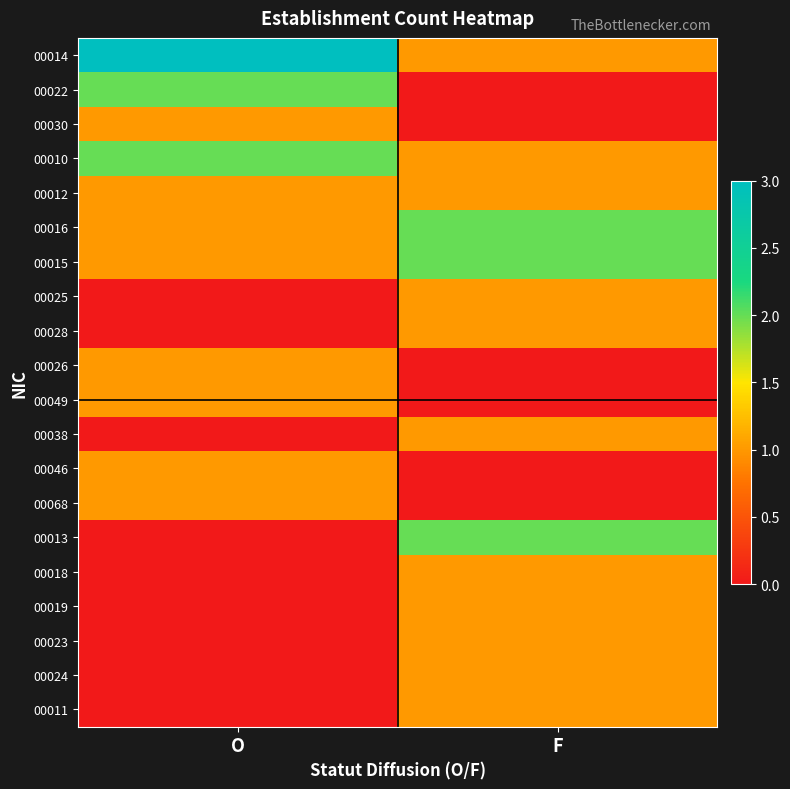

What is the total value across all series at O?

15